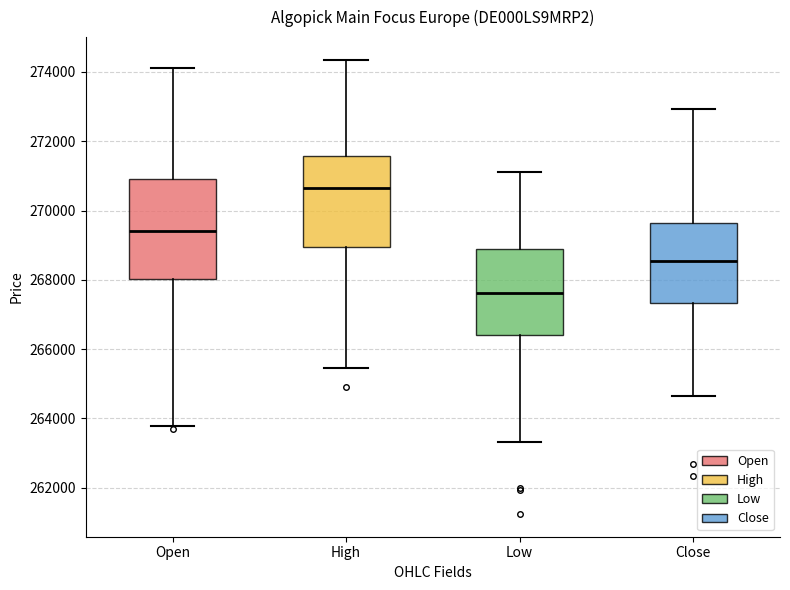

Where does the upper whisker of the box for Low end on the y-axis? The values are not printed on the chart, so give them approximately, as read against the axis.

271200